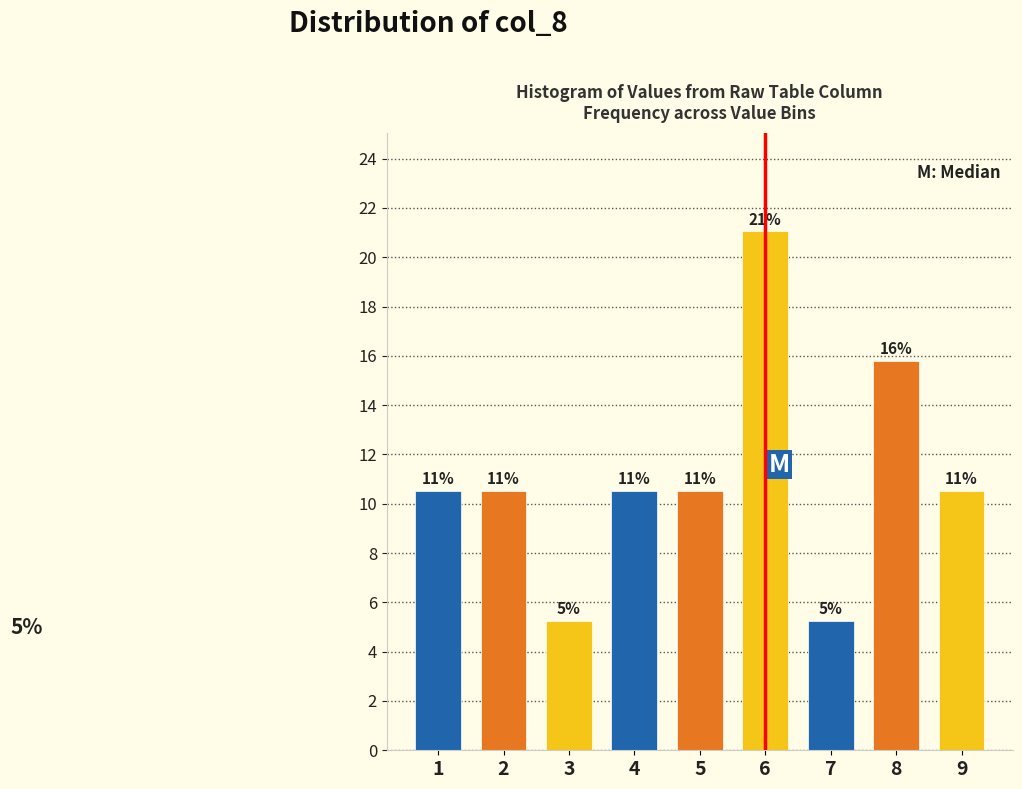

Does the chart contain any negative values?

No